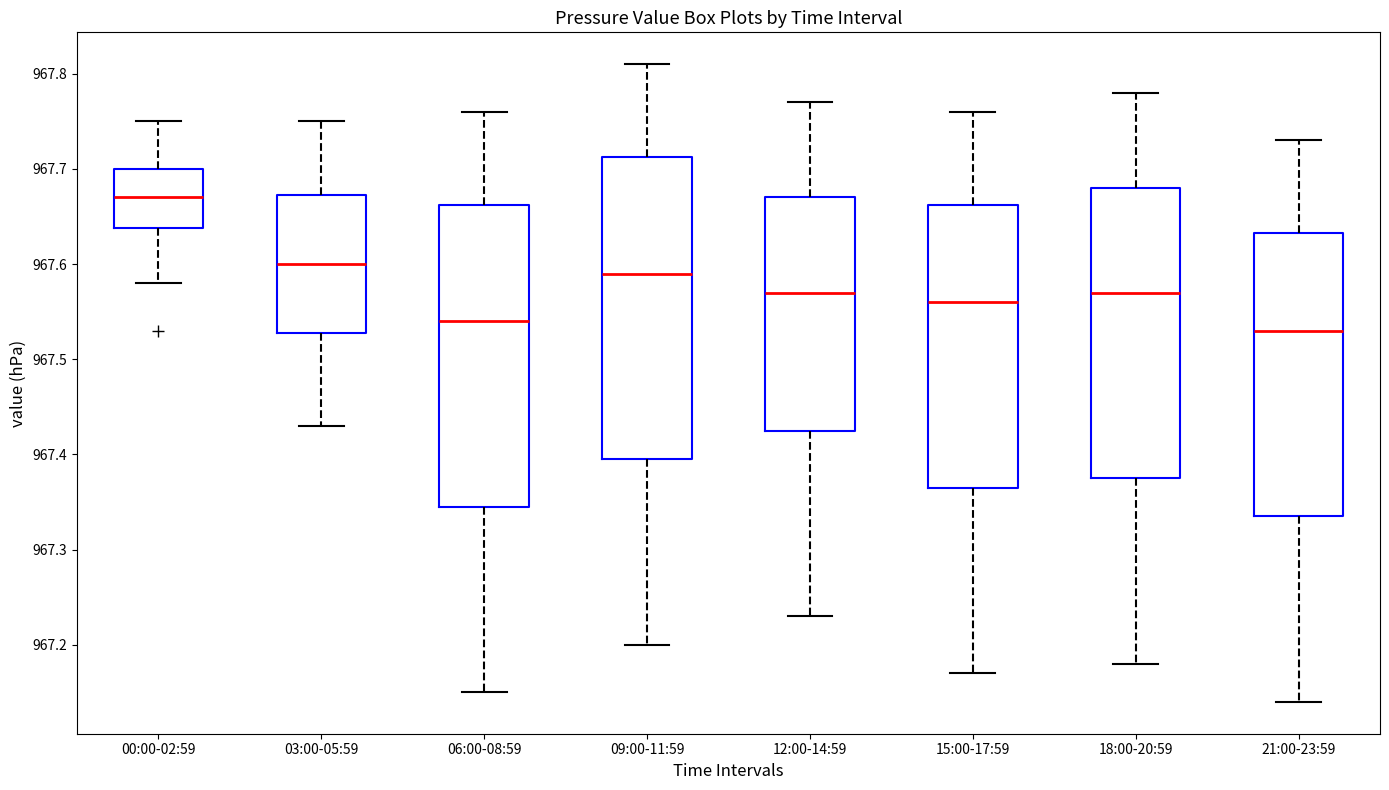

Reading left to right, transcribe this box plot: for each box, give where its median line is, the range the box spans, and where its two whiskers end, as read against the y-axis. The values are not printed on the chart, so give them approximately, as read against the axis.

00:00-02:59: median 967.67, box 967.64 to 967.70, whiskers 967.58 to 967.75
03:00-05:59: median 967.60, box 967.53 to 967.67, whiskers 967.43 to 967.75
06:00-08:59: median 967.54, box 967.35 to 967.66, whiskers 967.15 to 967.76
09:00-11:59: median 967.59, box 967.40 to 967.71, whiskers 967.20 to 967.81
12:00-14:59: median 967.57, box 967.43 to 967.67, whiskers 967.23 to 967.77
15:00-17:59: median 967.56, box 967.37 to 967.66, whiskers 967.17 to 967.76
18:00-20:59: median 967.57, box 967.38 to 967.68, whiskers 967.18 to 967.78
21:00-23:59: median 967.53, box 967.34 to 967.63, whiskers 967.14 to 967.73